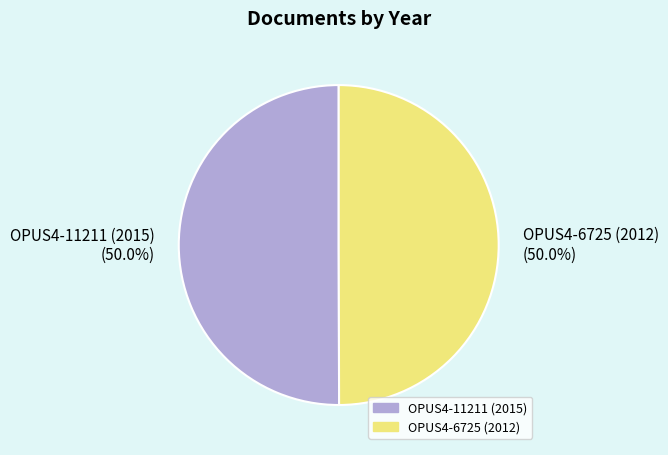

What percentage is NOT represented by OPUS4-11211 (2015)?

50.0%